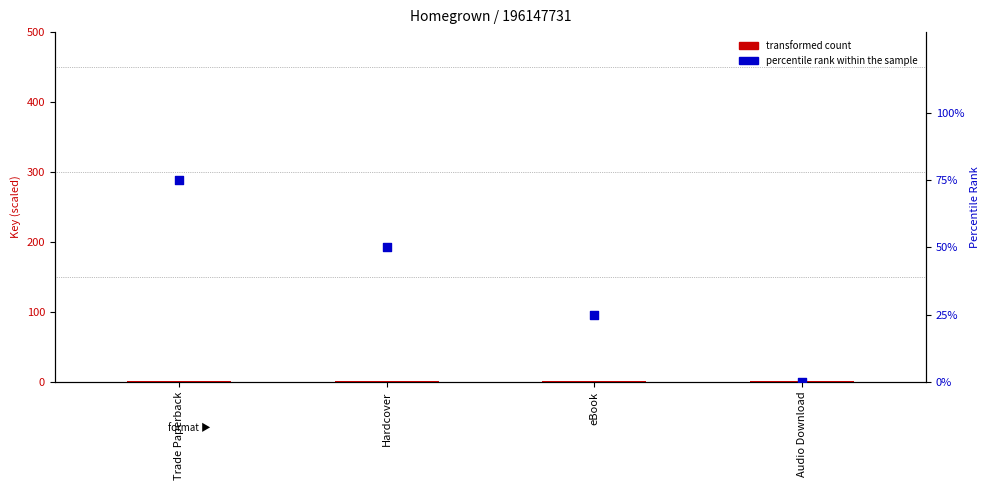

At how many categories does at least one series exceed 68?

1